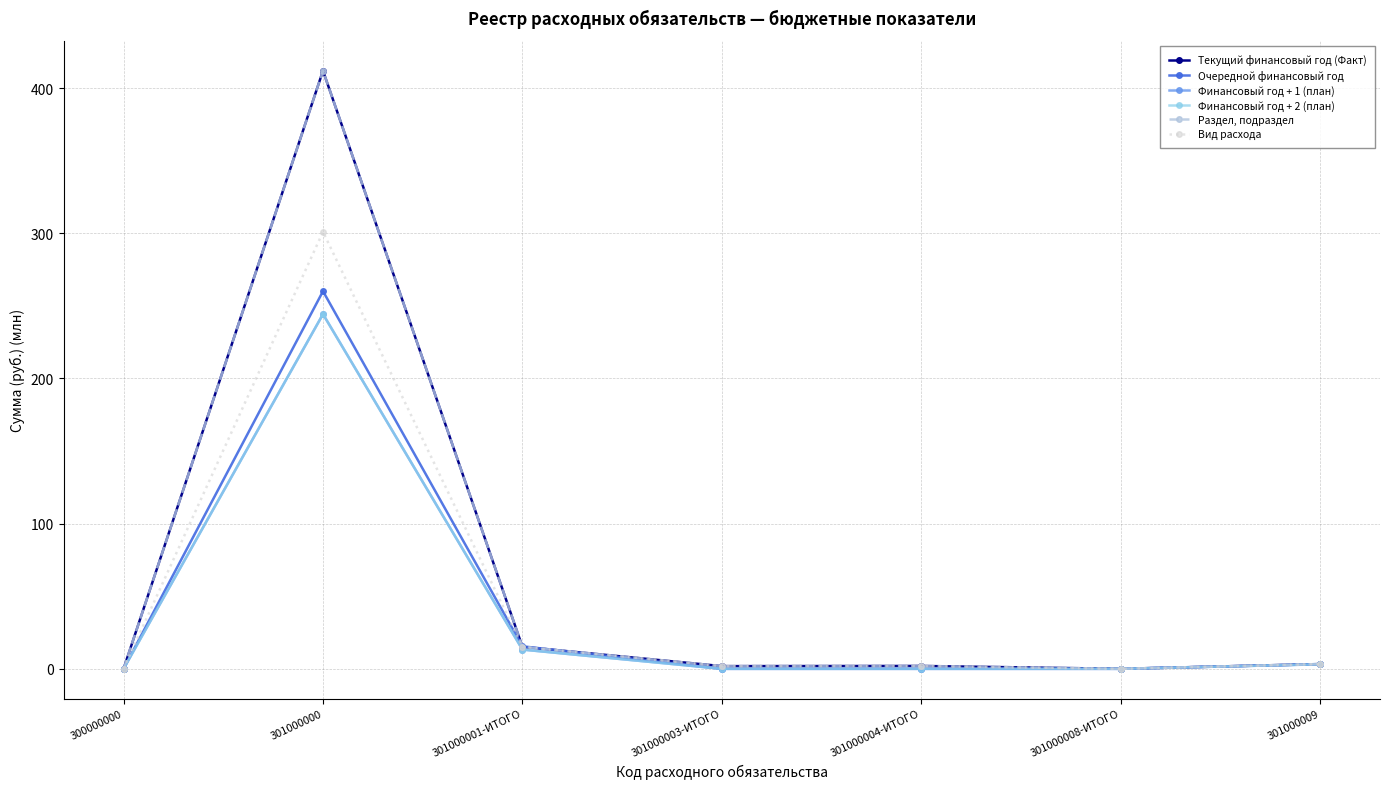

How many lines are shown in the chart?

6